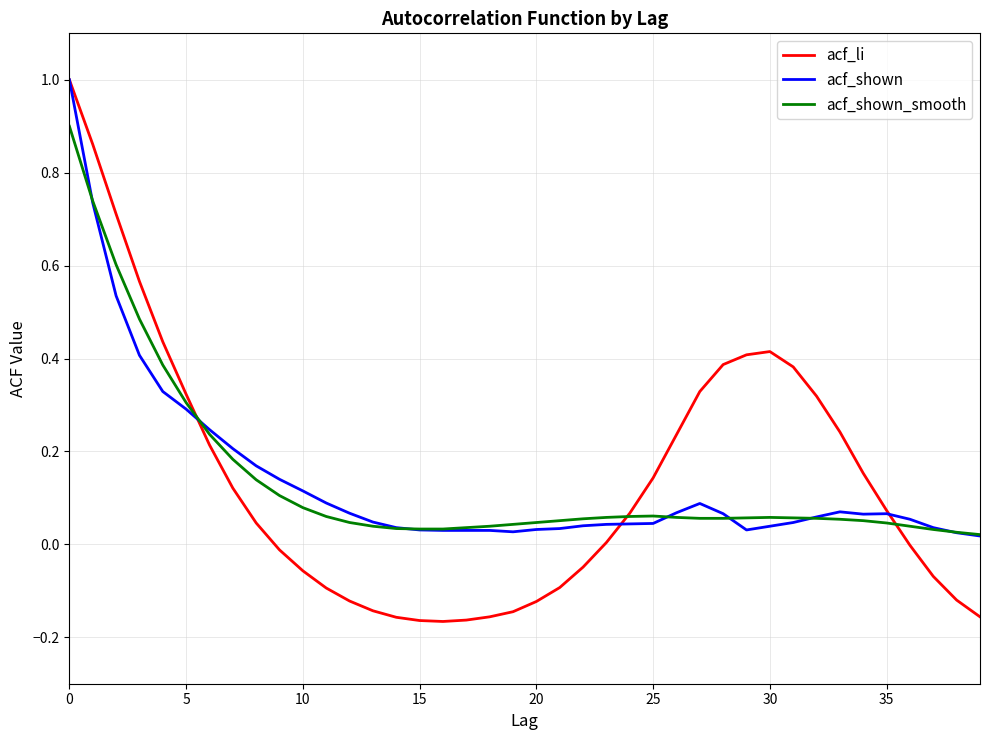

What is the greatest value displayed?

1.0